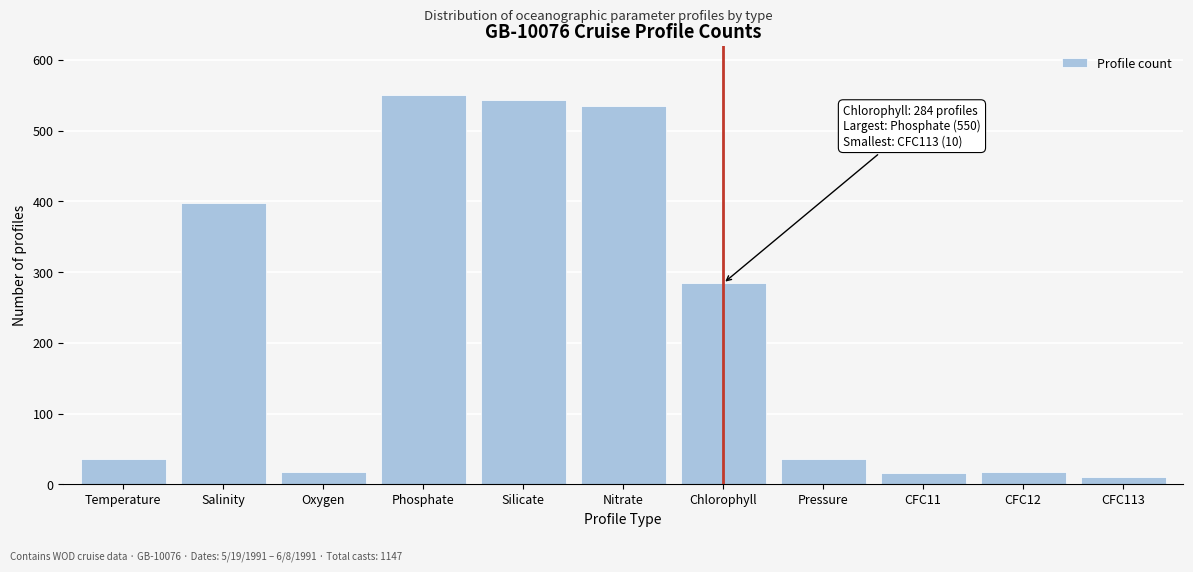

What is the label of the 3rd bar from the right?

CFC11